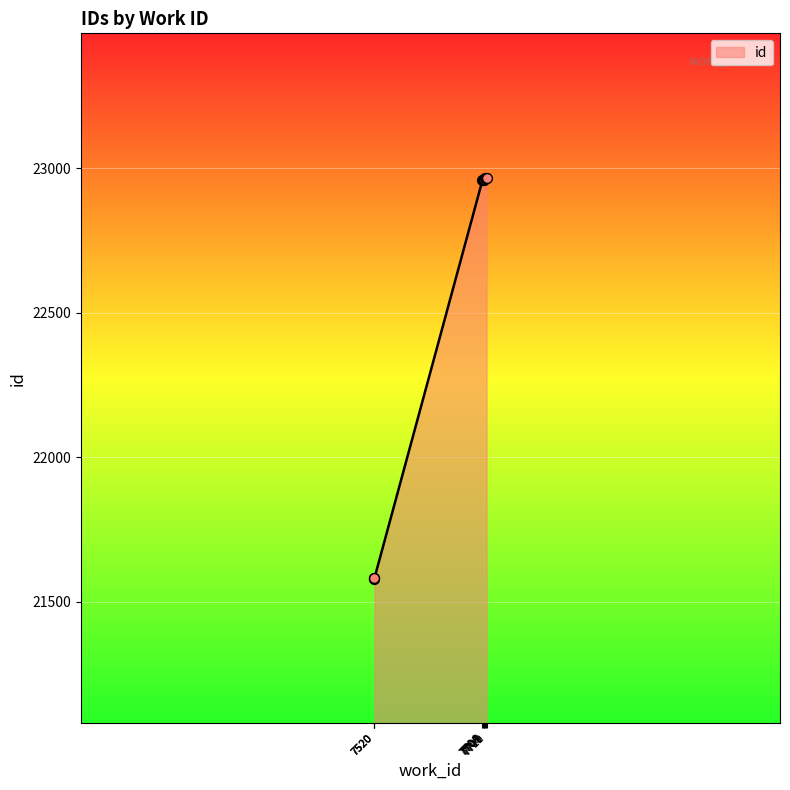

Between 7520 and 7520, which is larger?

7520